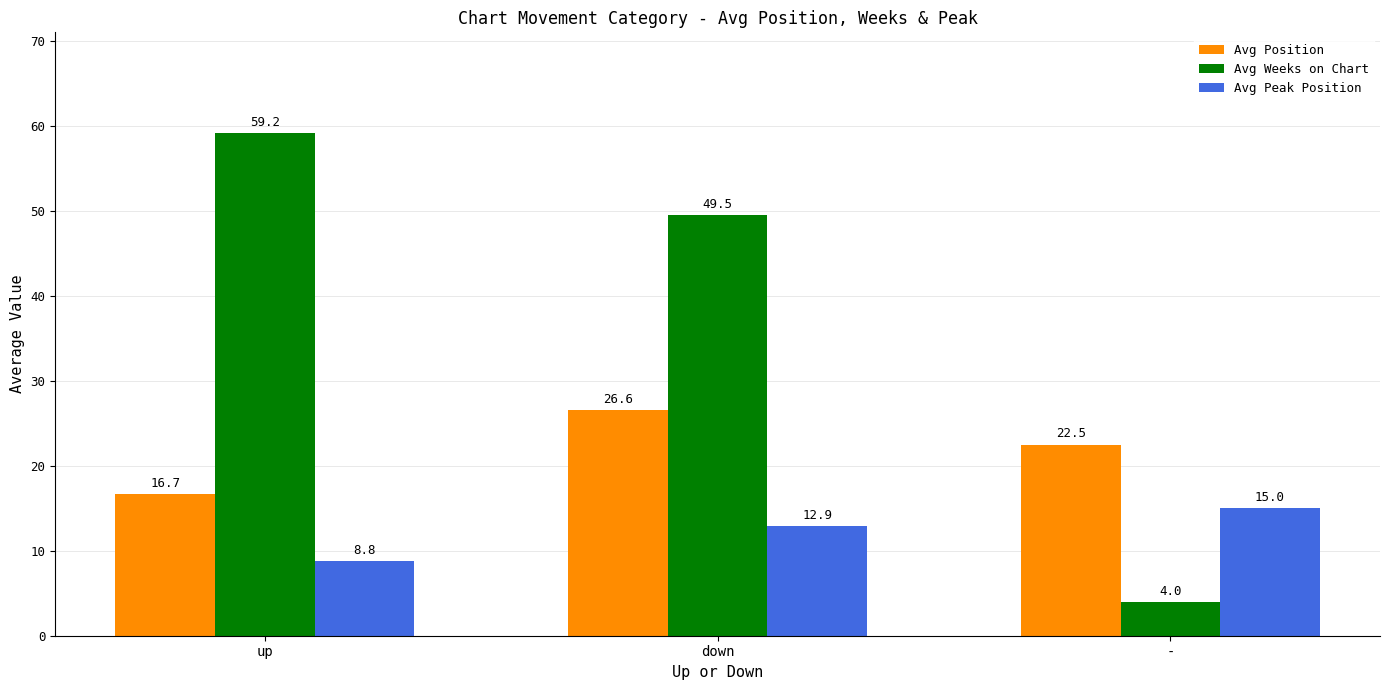

What is the highest value of the Avg Weeks on Chart series?

59.2